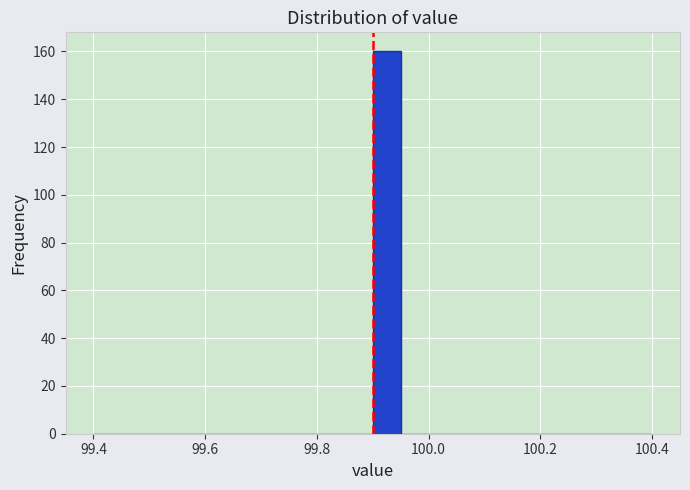

Around what value on the x-axis is the tallest bar? Give the approximate position of its centre, as read against the axis.

99.92